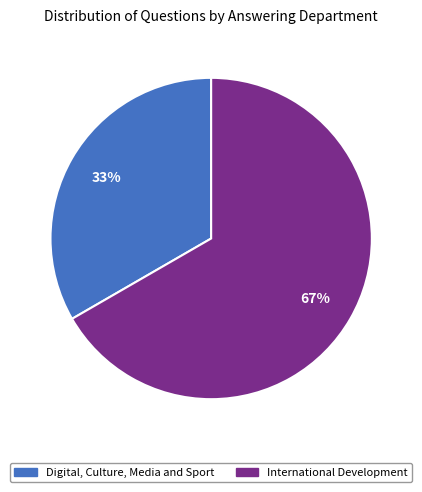

Approximately how many times larger is the value at International Development compared to Digital, Culture, Media and Sport?

2.0